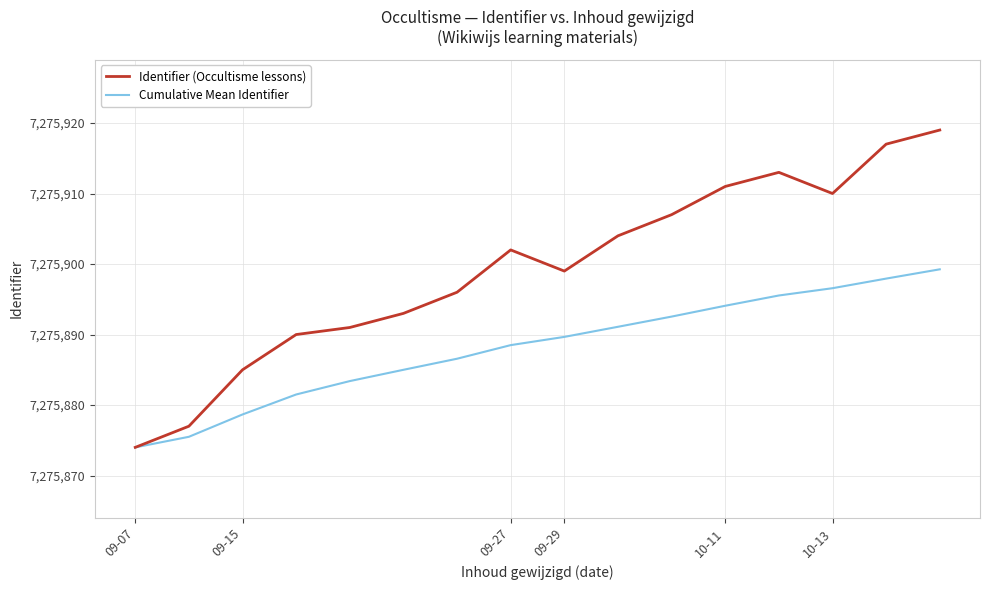

What is the highest value of the Identifier (Occultisme lessons) series?

7275919.0